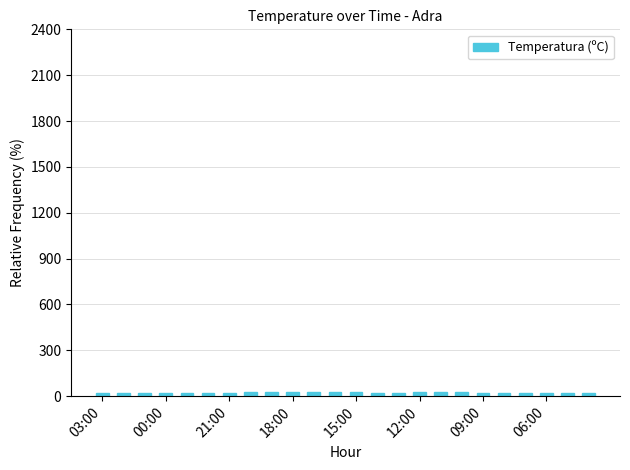

What is the sum of all values?

550.7